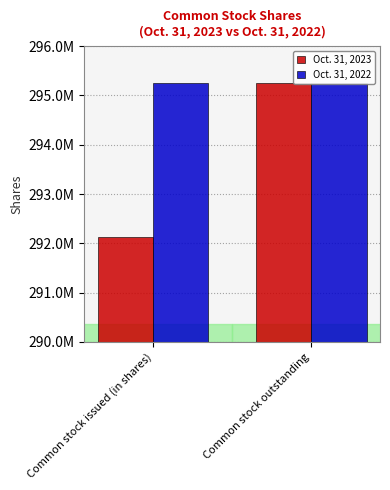

List the labels in order of Oct. 31, 2023 value, smallest first.

Common stock issued (in shares), Common stock outstanding